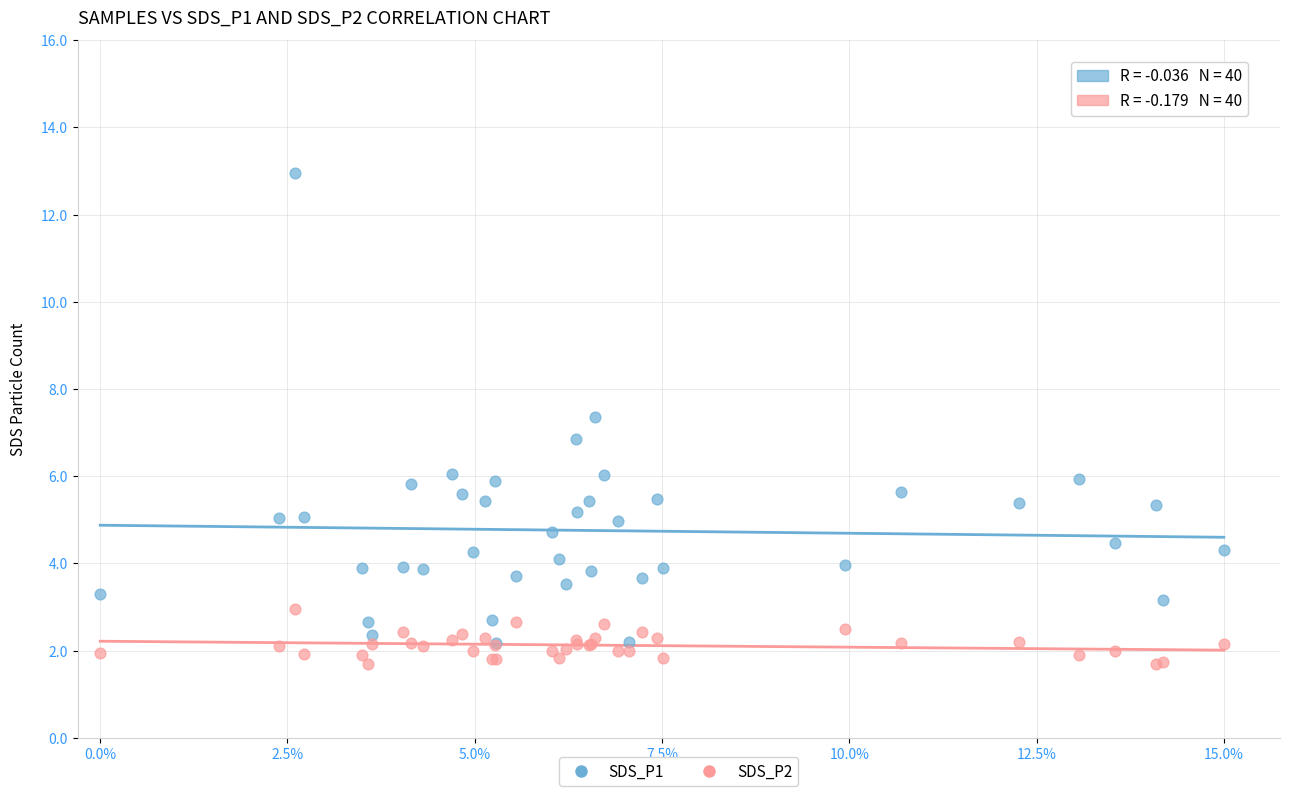

Which series has the widest spread of Y values?

SDS_P1